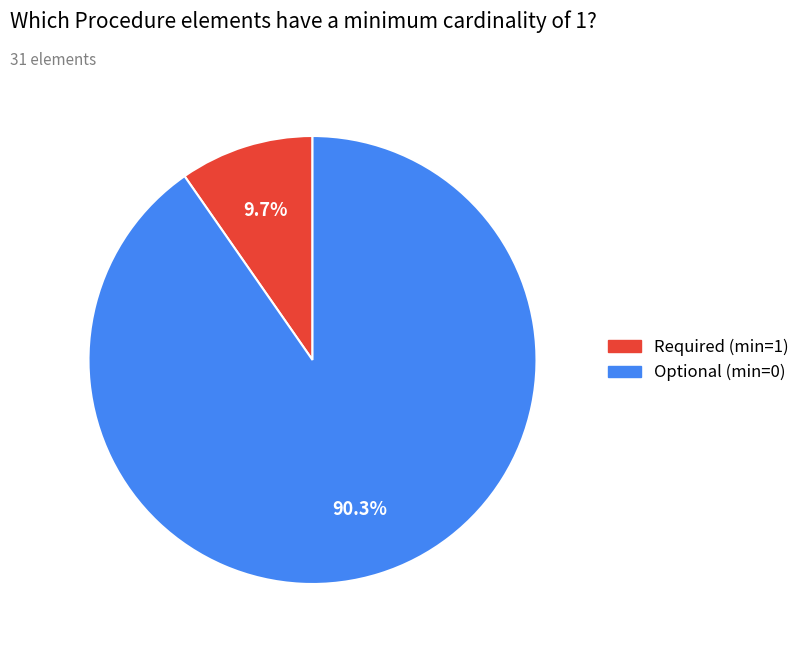

To the nearest percent, what is the difference between the largest and smallest slice percentages?

81%